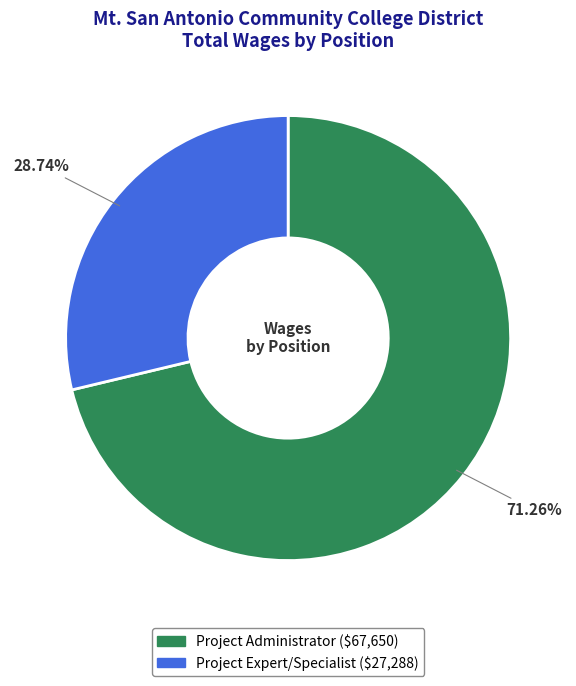

Approximately how many times larger is the value at Project Administrator compared to Project Expert/Specialist?

2.5